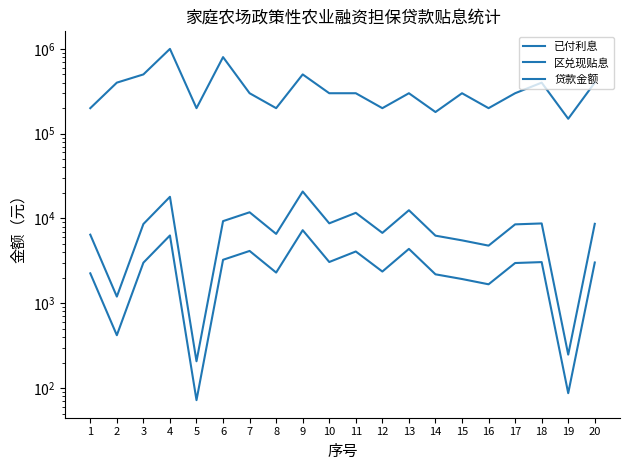

How many categories are shown in the chart?

20